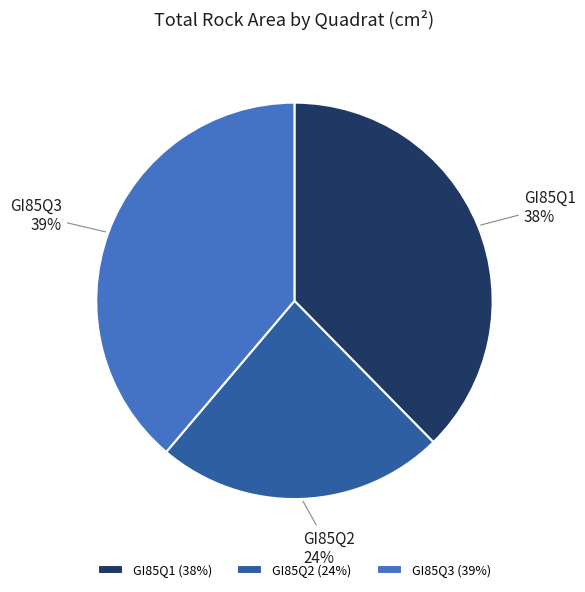

What percentage is the GI85Q1 slice, to the nearest percent?

38%